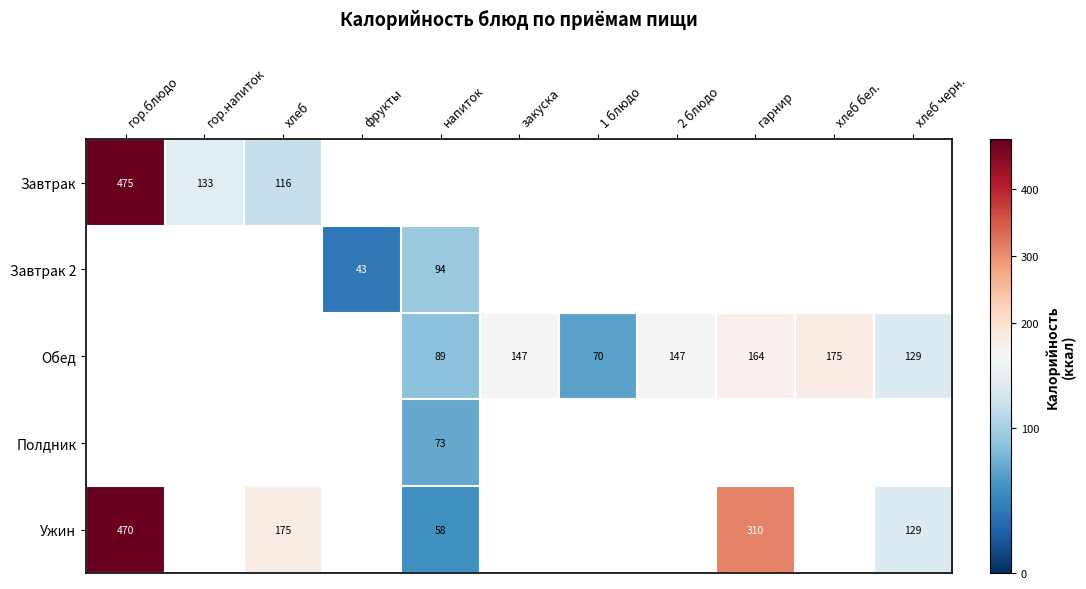

The Обед series shows 89 at напиток. True or false?

True